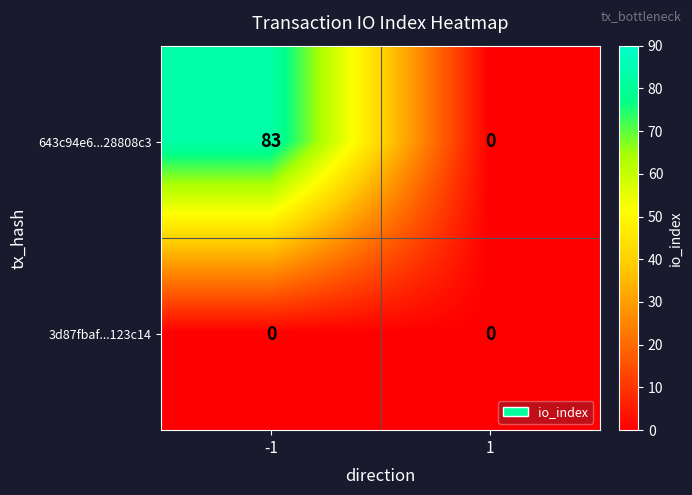

Which series has the widest spread of values?

643c94e6...28808c3